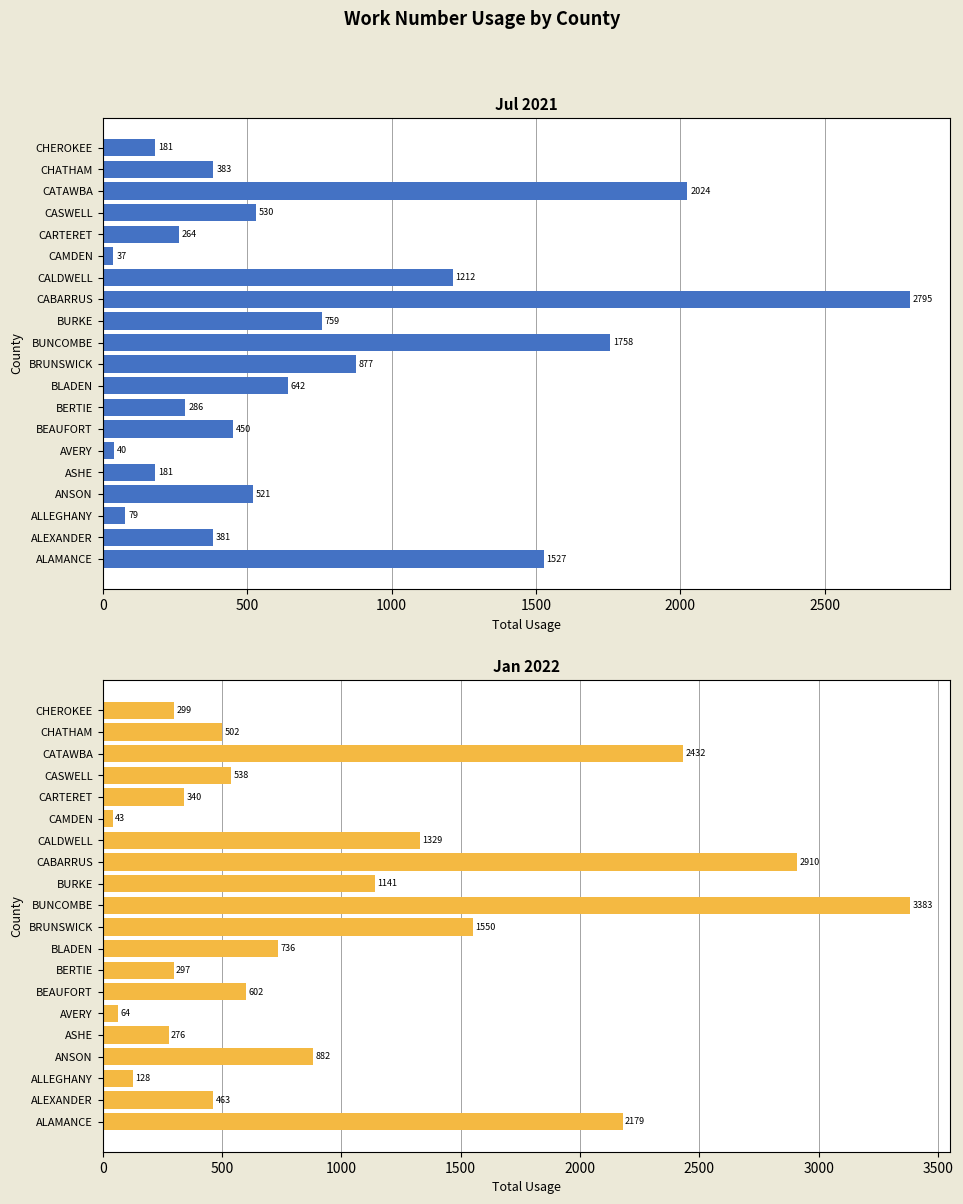

How many values in the Total Jan 2022 series exceed 602?

9